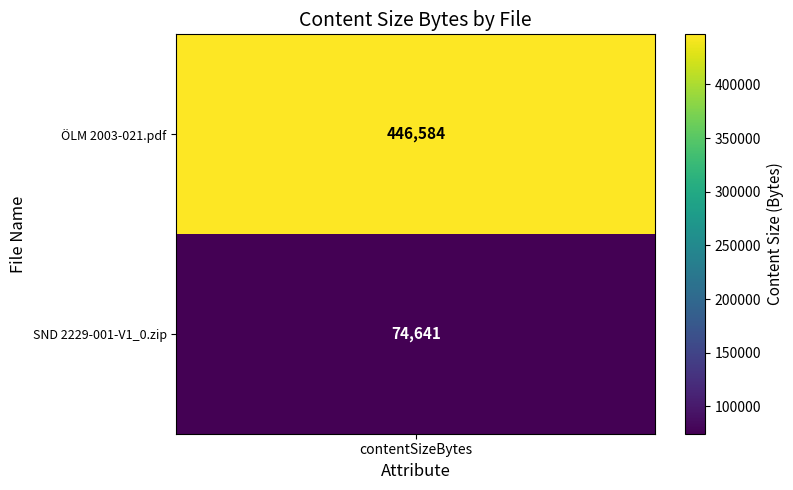

What is the maximum value for ÖLM 2003-021.pdf?

446584